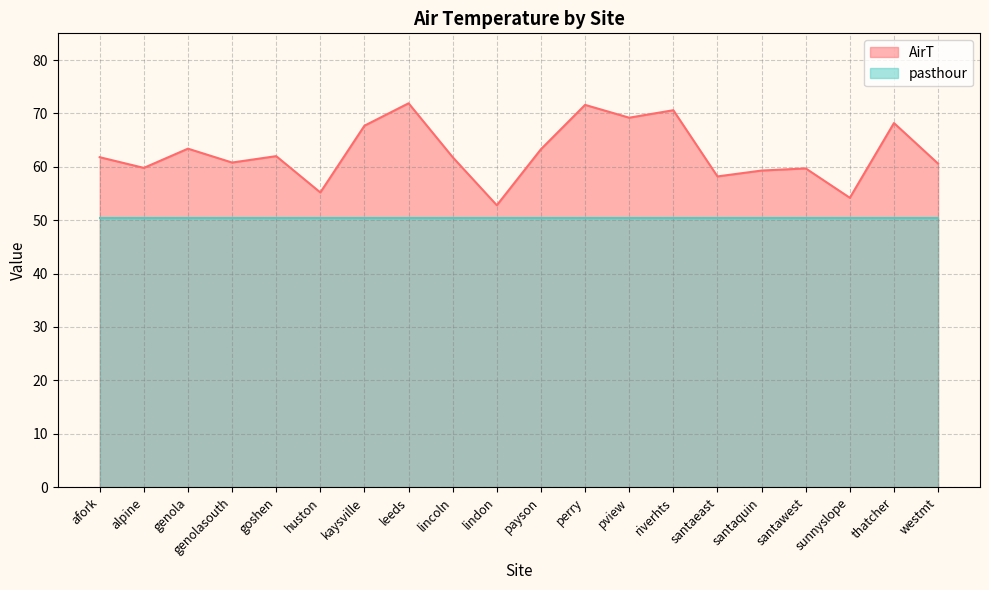

What is the average value?

62.6